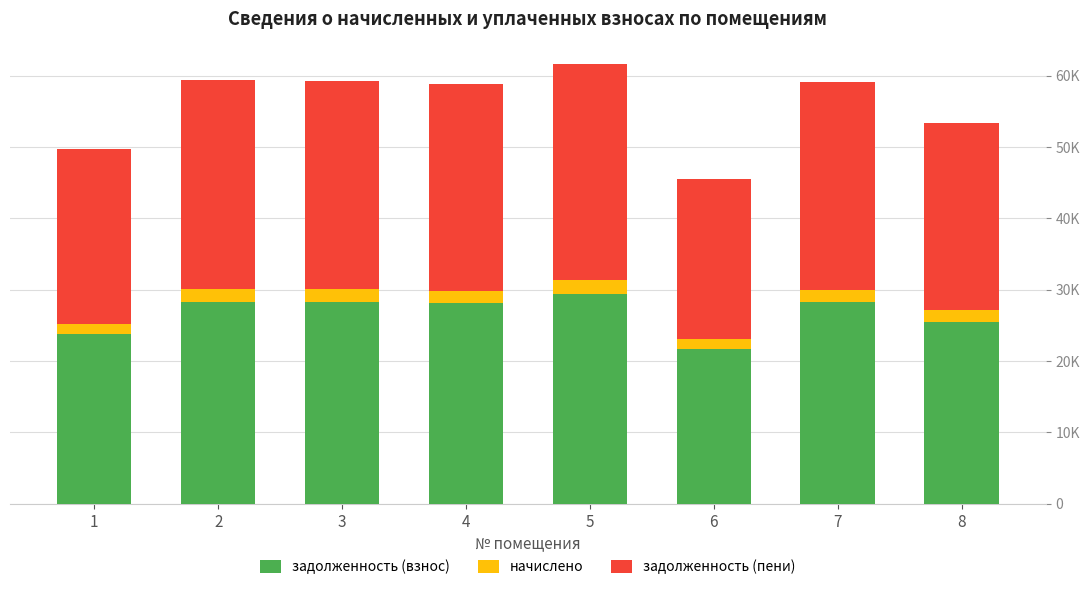

What is the average value of the задолженность (пени) series?

27507.3